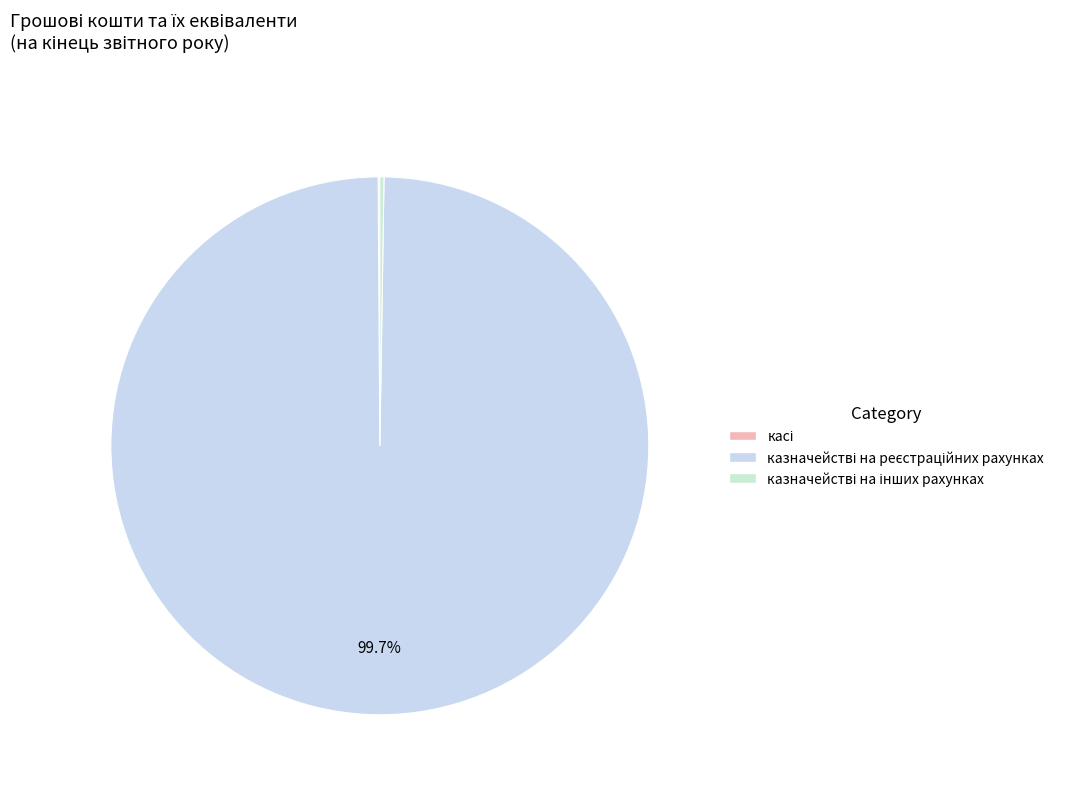

What is the total percentage of казначействі на інших рахунках and касі?

0.3%